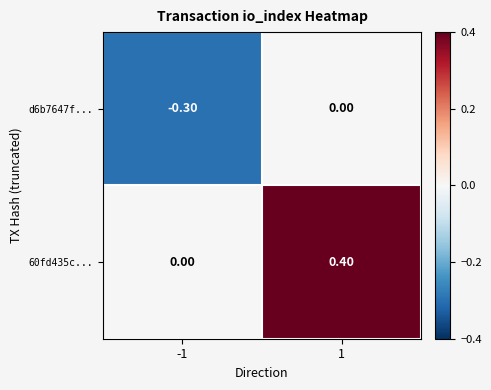

Between -1 and 1, which series saw the biggest shift?

60fd435c...